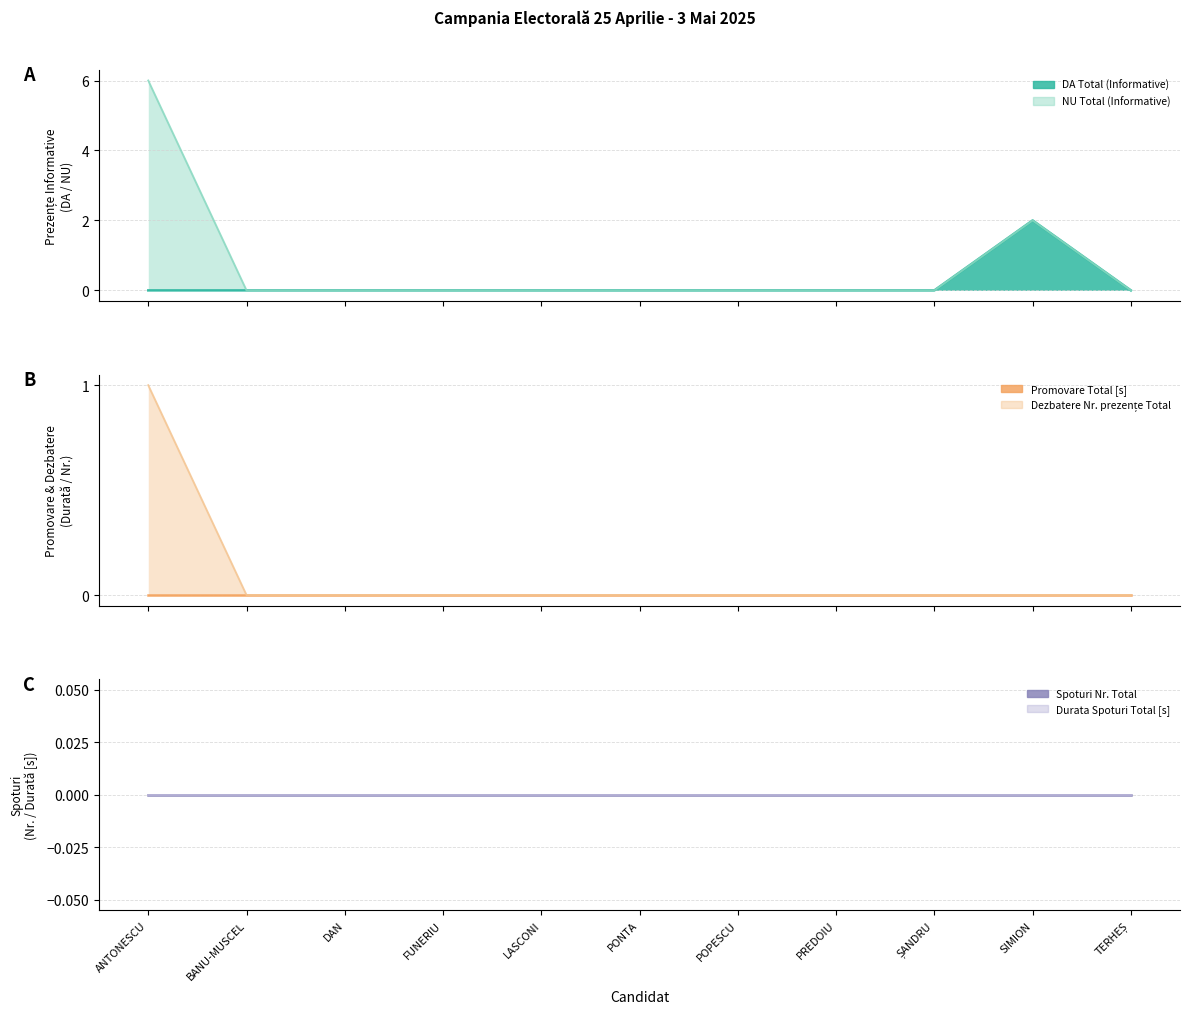

What is the label of the 4th point from the left?

FUNERIU PETRU-DANIEL